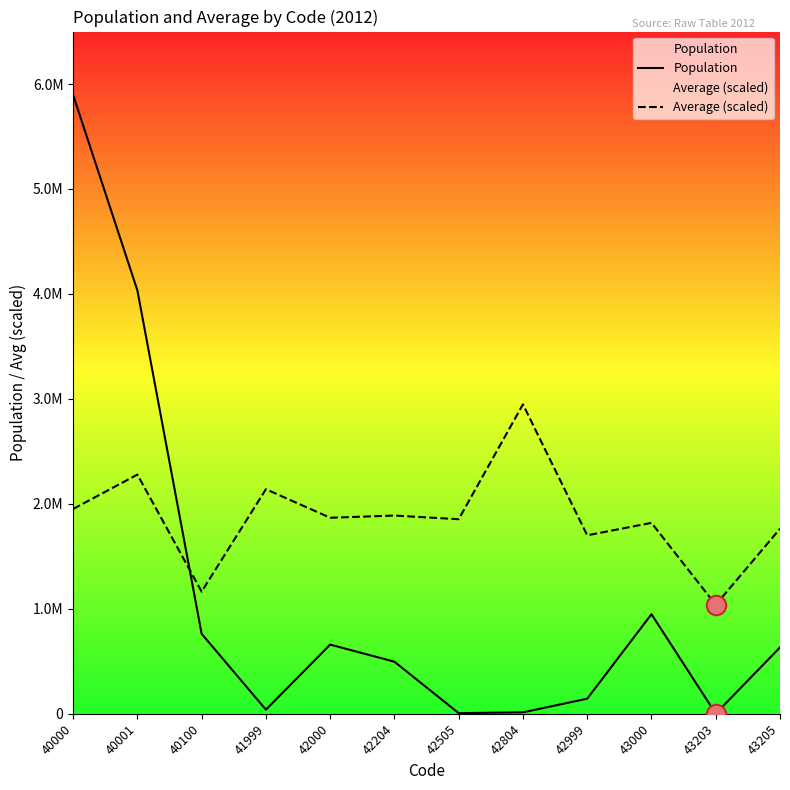

What is the difference between the highest and lowest values at 41999?

2100315.8